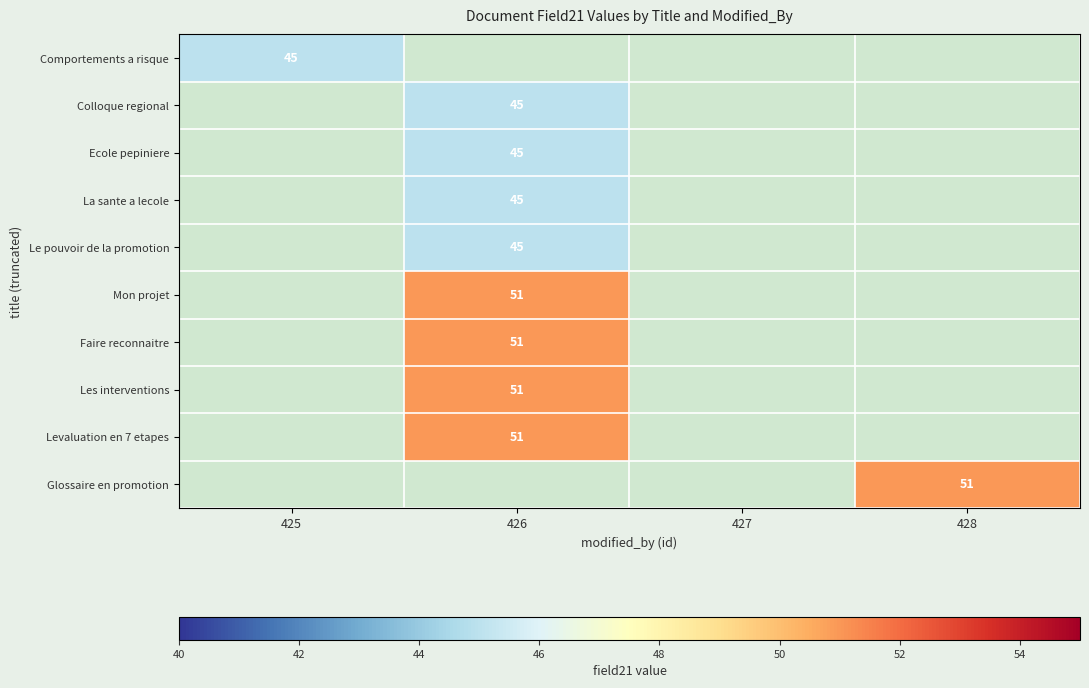

What is the maximum value shown in the chart?

51.0